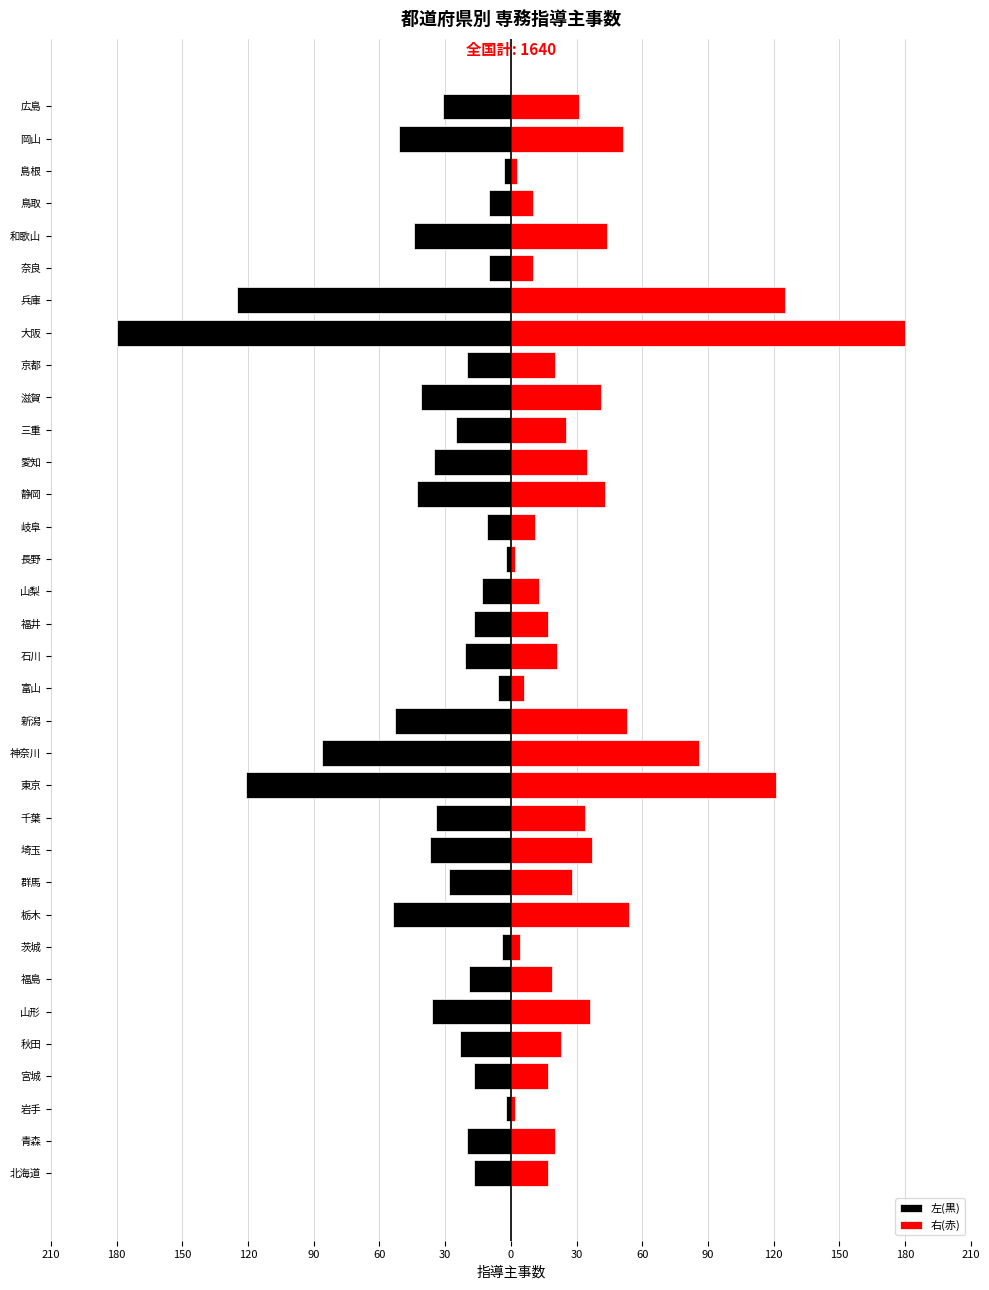

List the series in order of their overall mean, highest first.

右(赤), 左(黒)